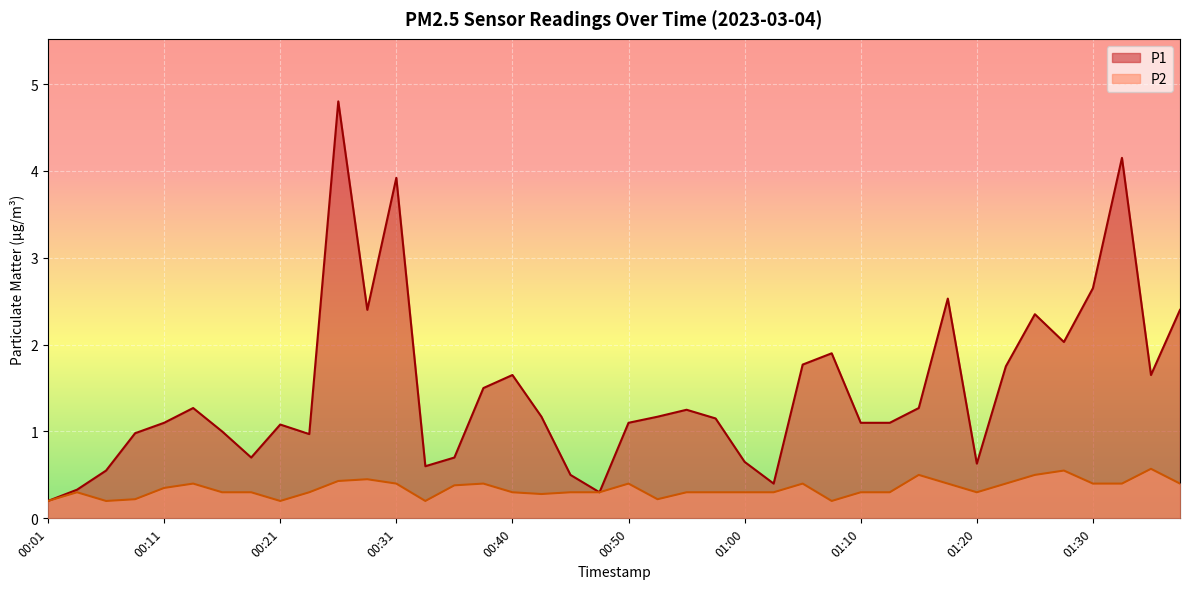

How many series are shown in this chart?

2